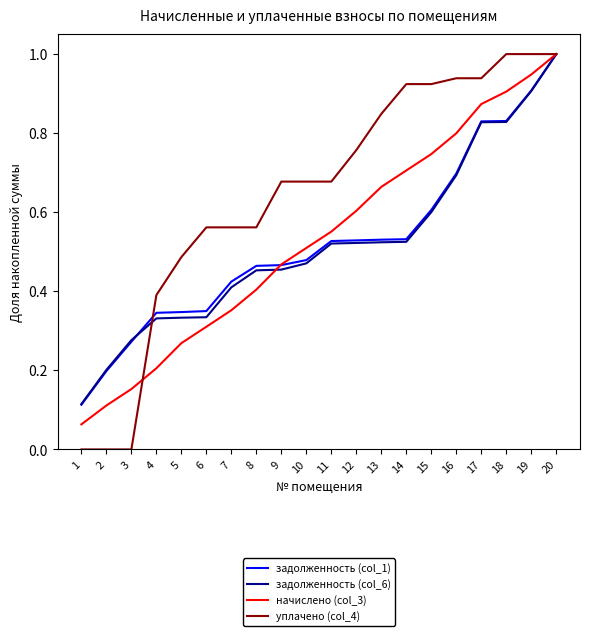

At which category is the sum across all series the highest?

20